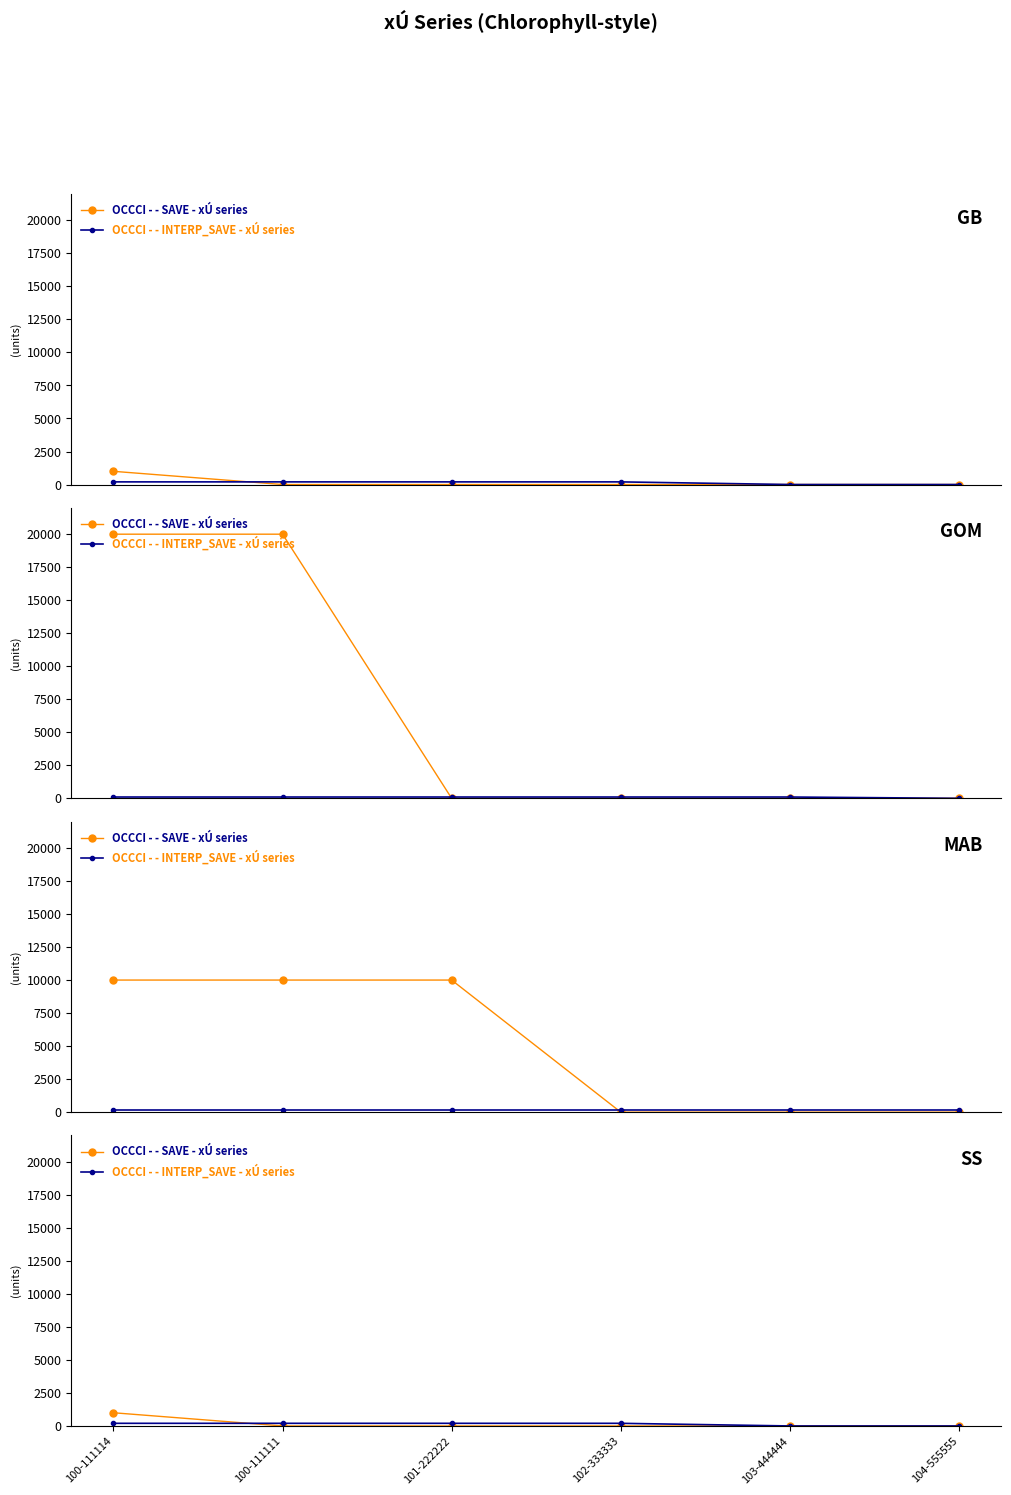

What is the difference between the maximum and minimum values in the OCCCI - - INTERP_SAVE - xÚ series series?

200.0